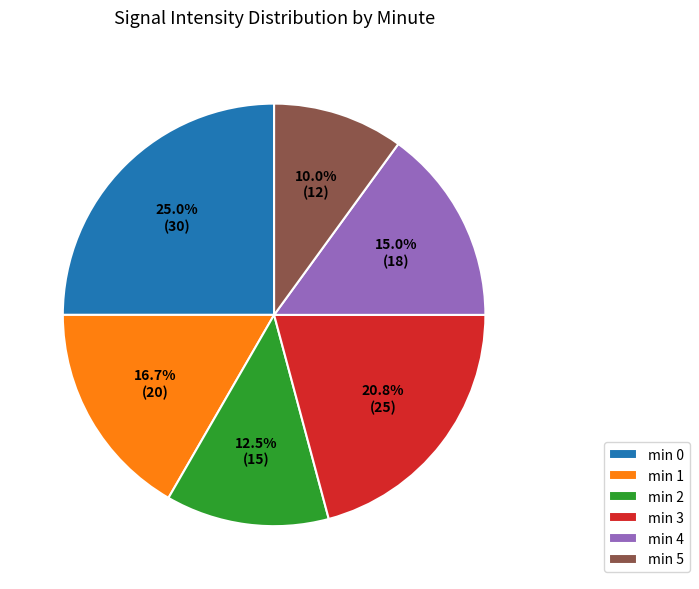

What is the ratio of the value at min 3 to the value at min 4?

1.4